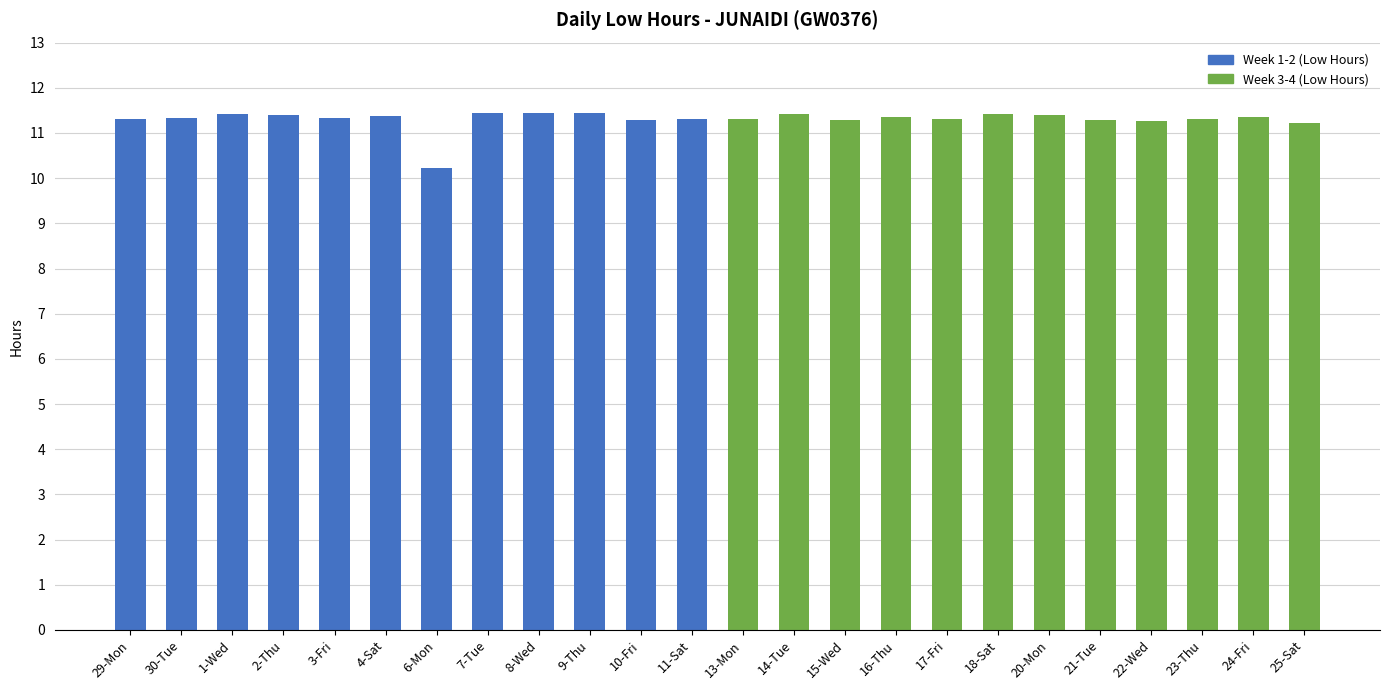

Does the chart contain stacked bars?

No